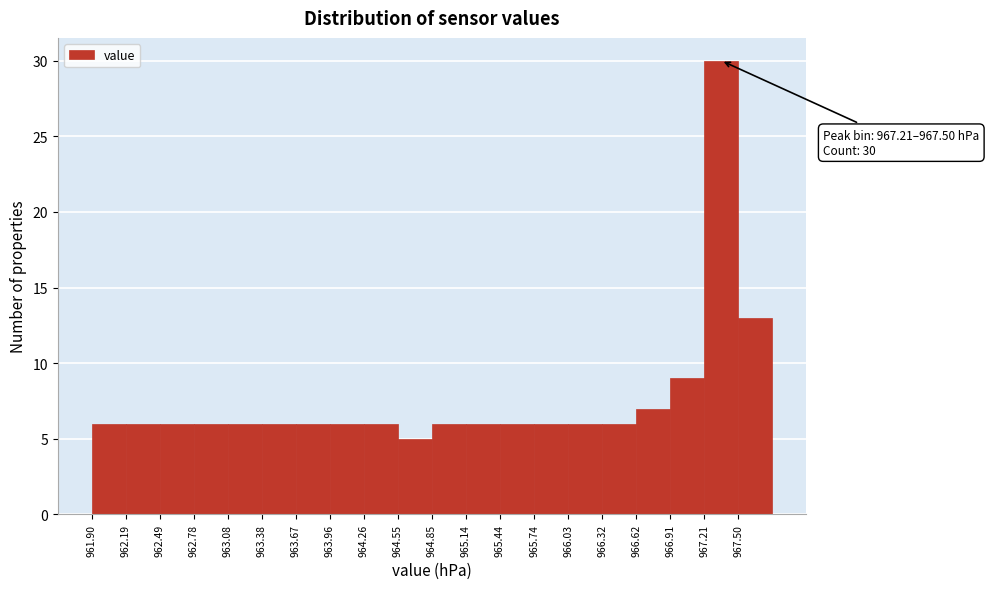

Over which range of the x-axis is the bar tallest?

967.210 to 967.505